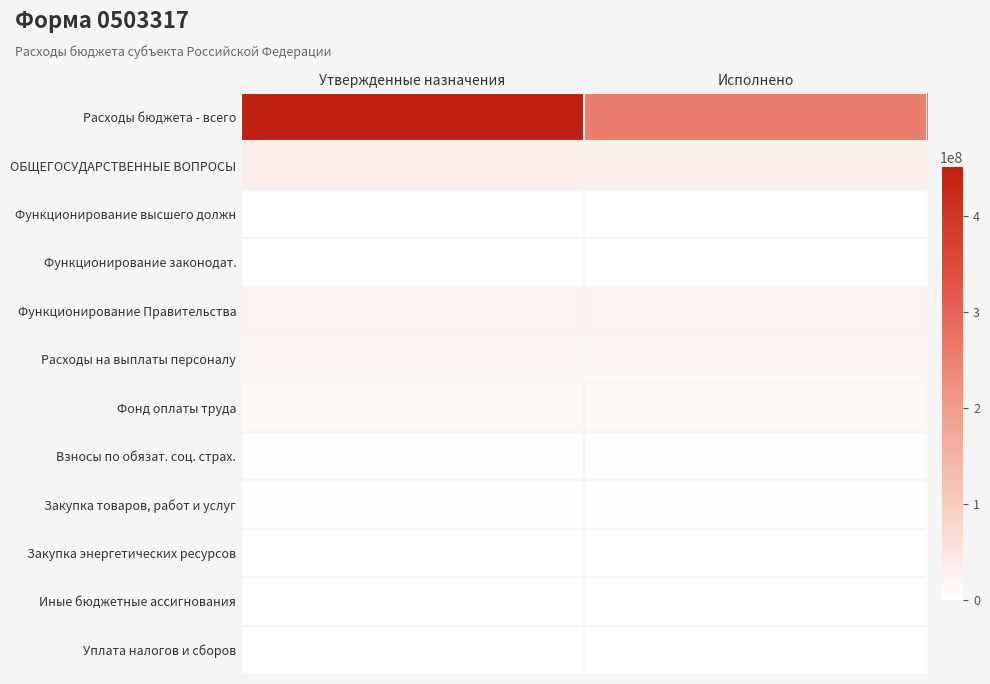

Reading left to right, list all the values displayed in this chart.

Расходы бюджета - всего: Утвержденные назначения=451381905.7	Исполнено=258004918.8
ОБЩЕГОСУДАРСТВЕННЫЕ ВОПРОСЫ: Утвержденные назначения=34566615.0	Исполнено=31614591.7
Функционирование высшего должн: Утвержденные назначения=1204975.0	Исполнено=1164242.5
Функционирование законодат.: Утвержденные назначения=507105.0	Исполнено=449697.1
Функционирование Правительства: Утвержденные назначения=21909515.0	Исполнено=20193690.6
Расходы на выплаты персоналу: Утвержденные назначения=18639556.2	Исполнено=17477788.7
Фонд оплаты труда: Утвержденные назначения=14478215.7	Исполнено=13575945.9
Взносы по обязат. соц. страх.: Утвержденные назначения=4155700.5	Исполнено=3897942.7
Закупка товаров, работ и услуг: Утвержденные назначения=3192573.8	Исполнено=2704717.9
Закупка энергетических ресурсов: Утвержденные назначения=1633388.8	Исполнено=1320736.8
Иные бюджетные ассигнования: Утвержденные назначения=77385.0	Исполнено=11184.0
Уплата налогов и сборов: Утвержденные назначения=77385.0	Исполнено=11184.0